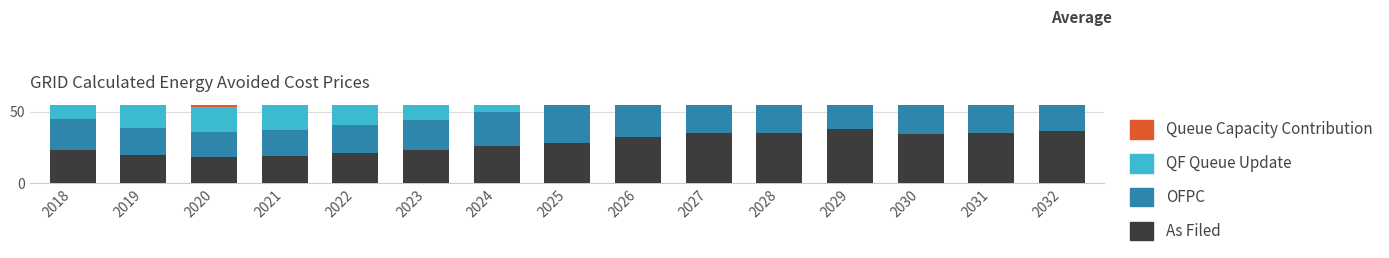

Is it true that QF Queue Update equals 17.3 at 2020?

True